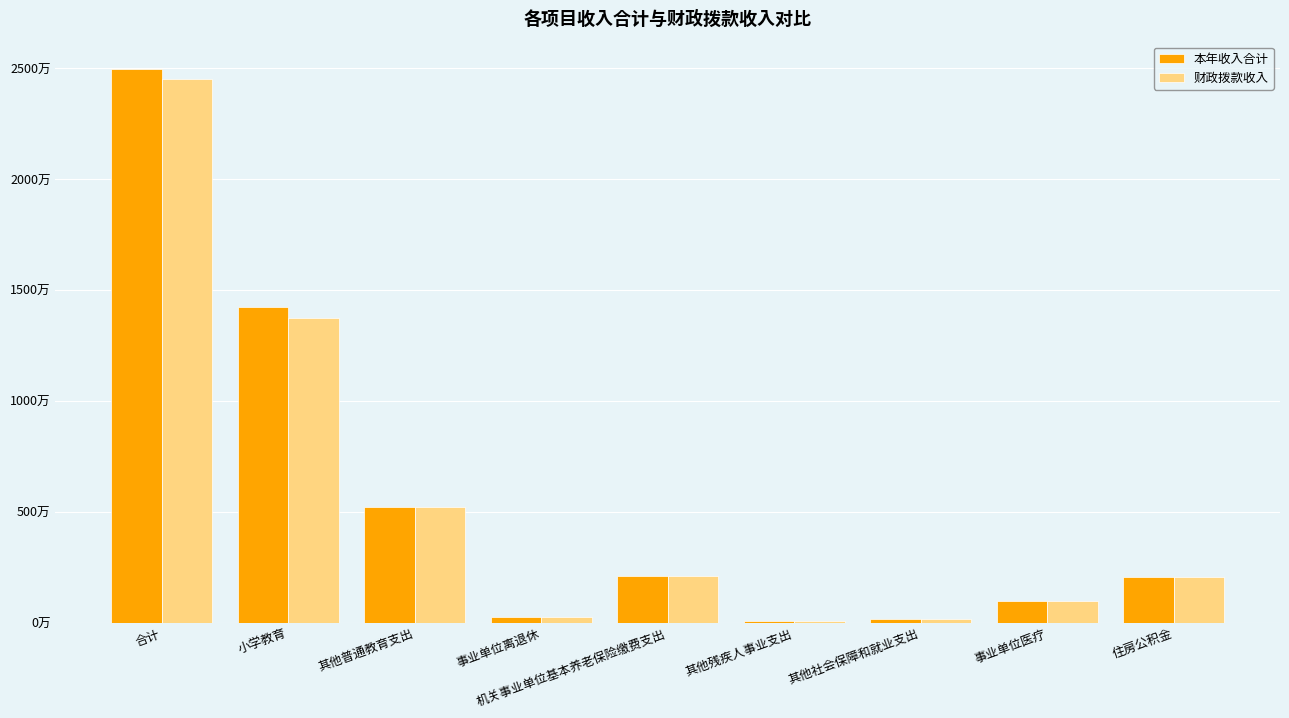

List the series in order of their overall mean, lowest first.

财政拨款收入, 本年收入合计